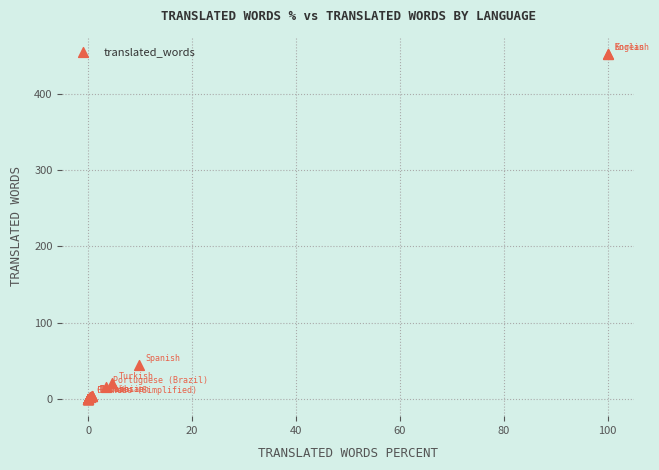

What Y value in the scatter plot is closest to 226?

44